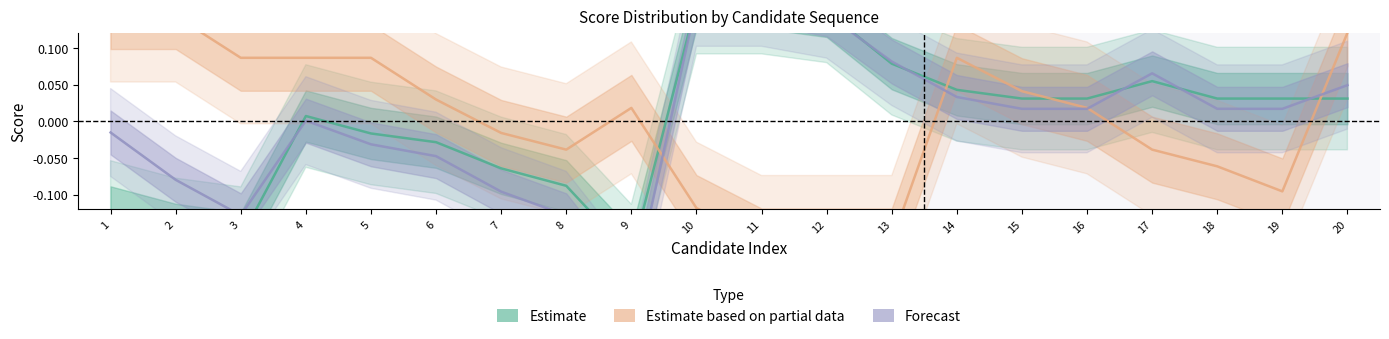

What is the sum of the Estimate values at 10 and 11?

0.3